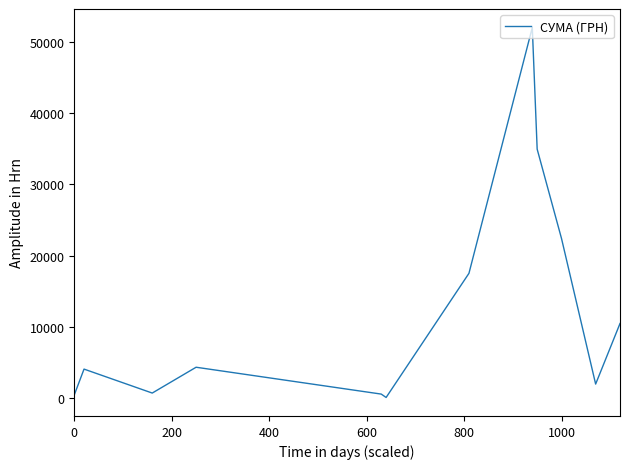

What is the sum of all values?

149829.7